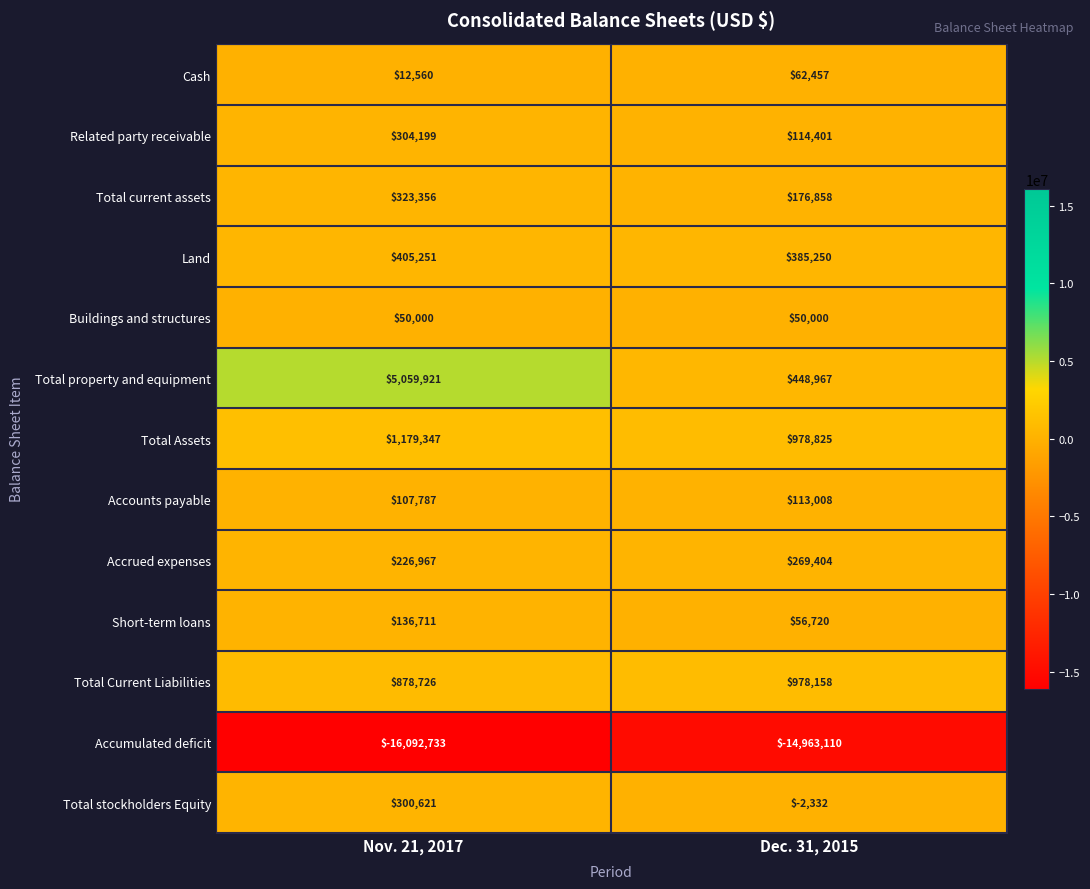

Which series has the largest range (max minus min)?

Total property and equipment